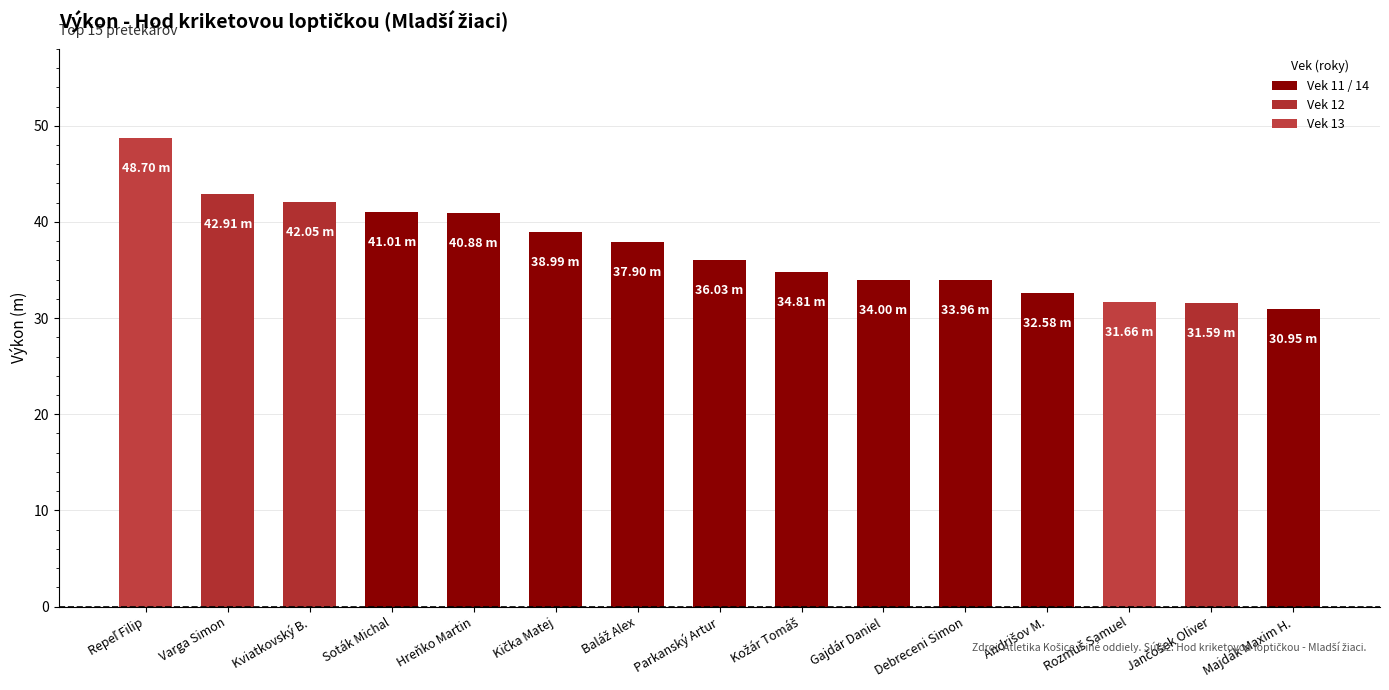

What is the label of the 5th bar from the right?

Debreceni Simon